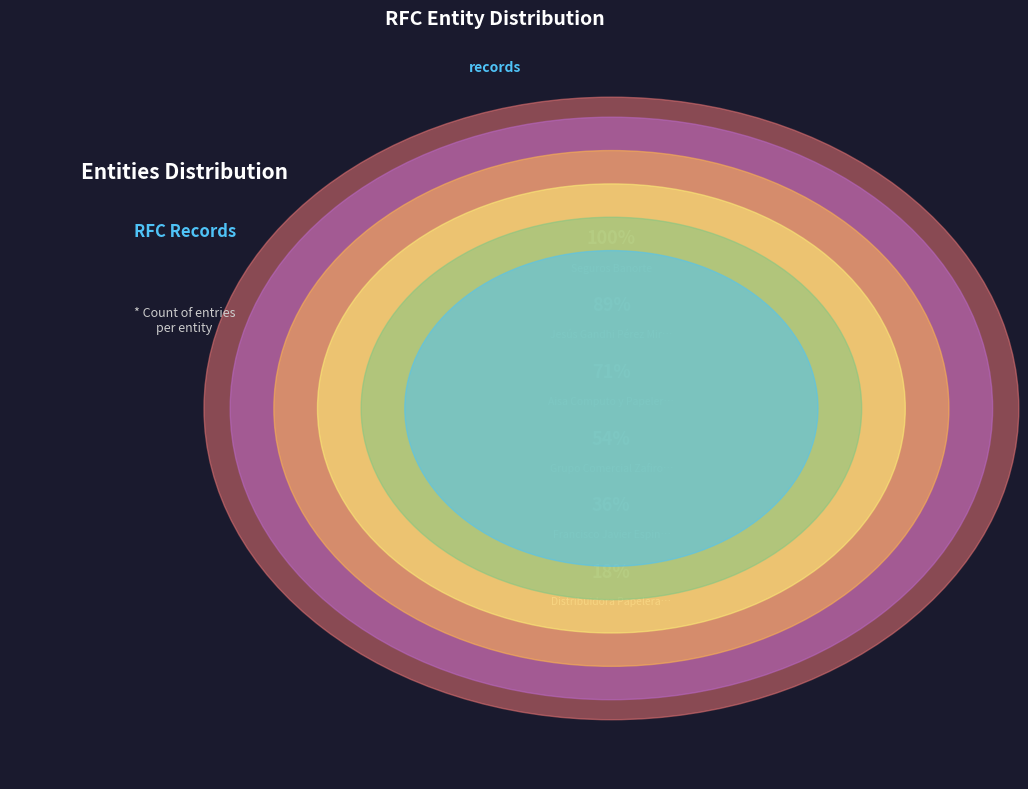

What is the ratio of the value at Grupo Comercial Zafiro to the value at Francisco Javier Espinosa Cruz?

1.0